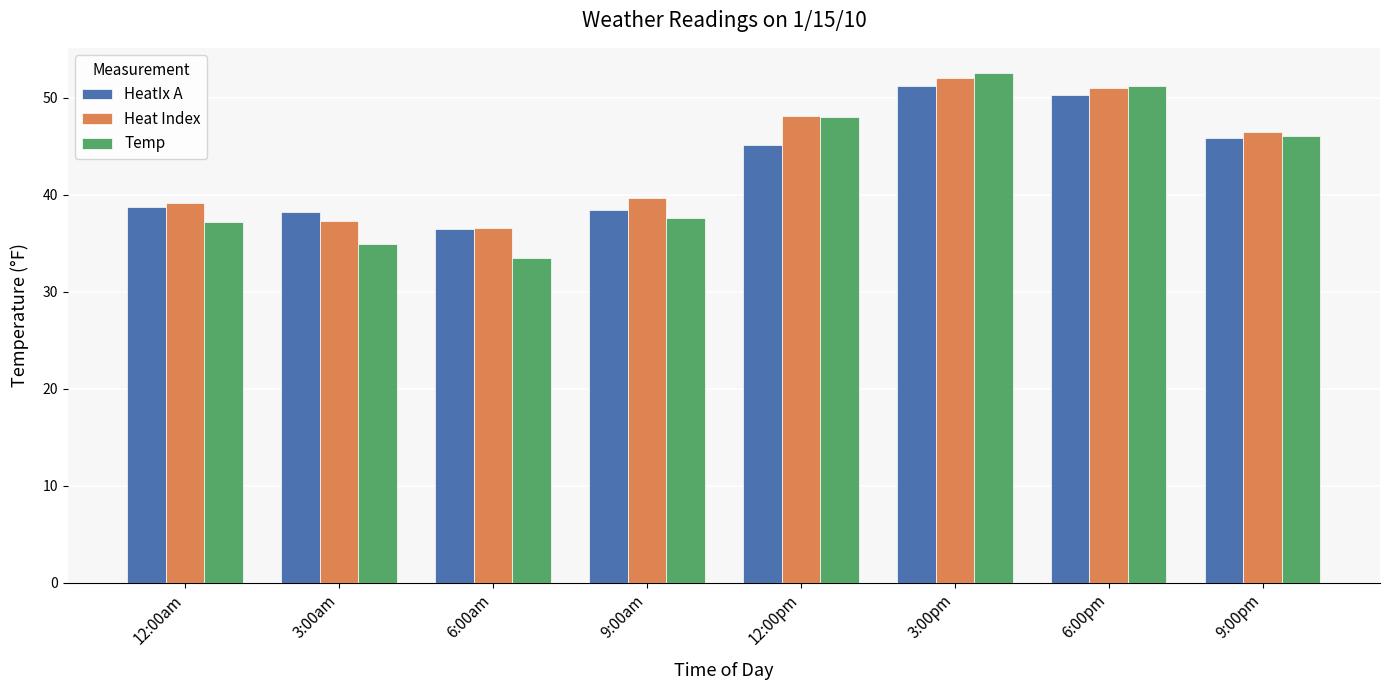

List the series in order of their overall mean, highest first.

Heat Index, HeatIx A, Temp